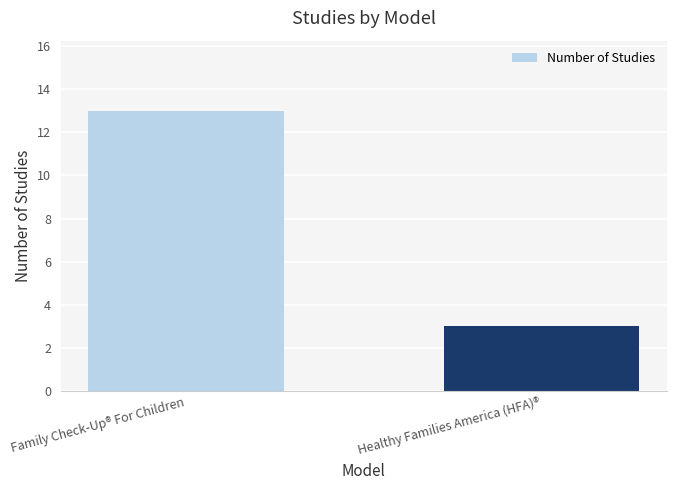

What is the label of the 1st bar from the left?

Family Check-Up® For Children